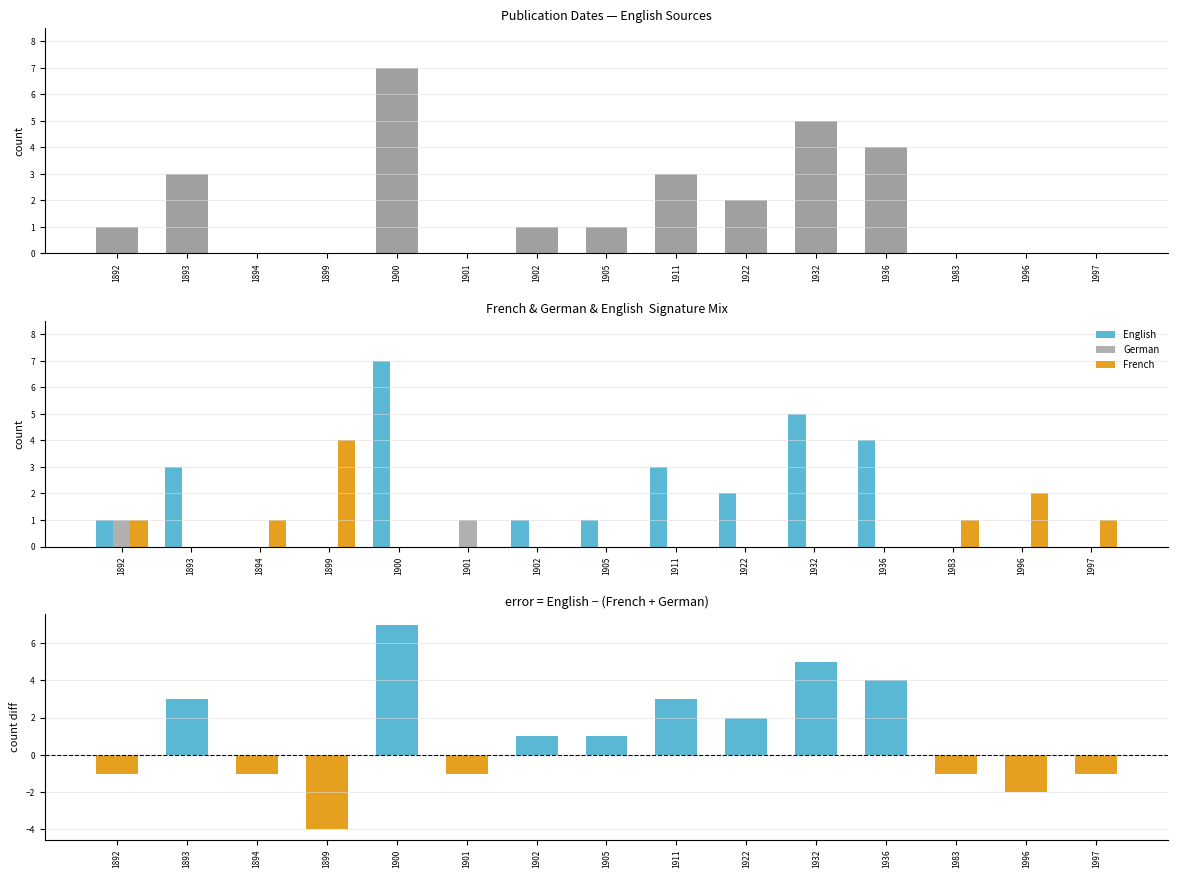

List the series in order of their peak value, lowest first.

German, French, English